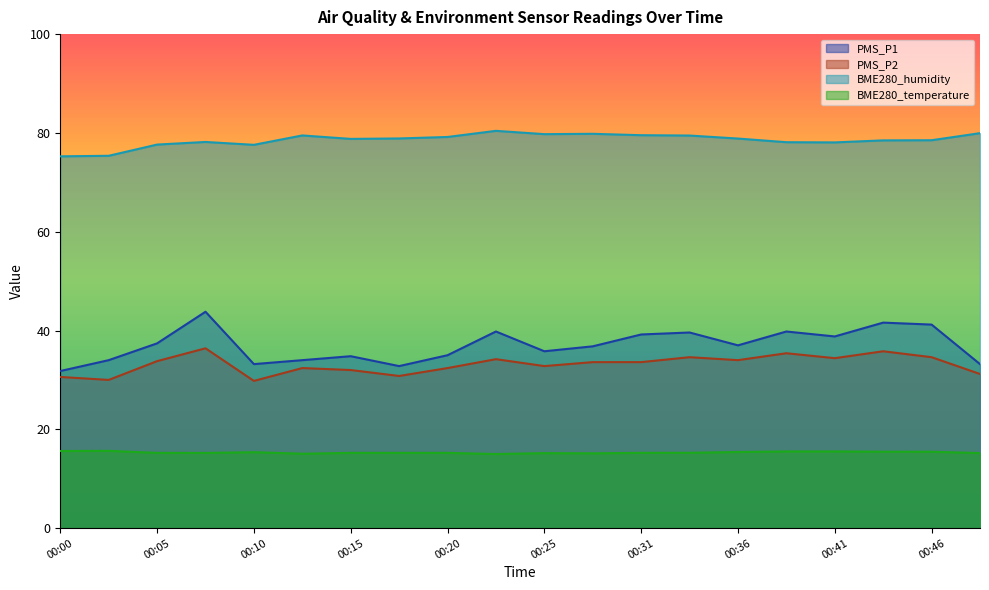

Is it true that BME280_temperature equals 15.2 at 00:08?

True